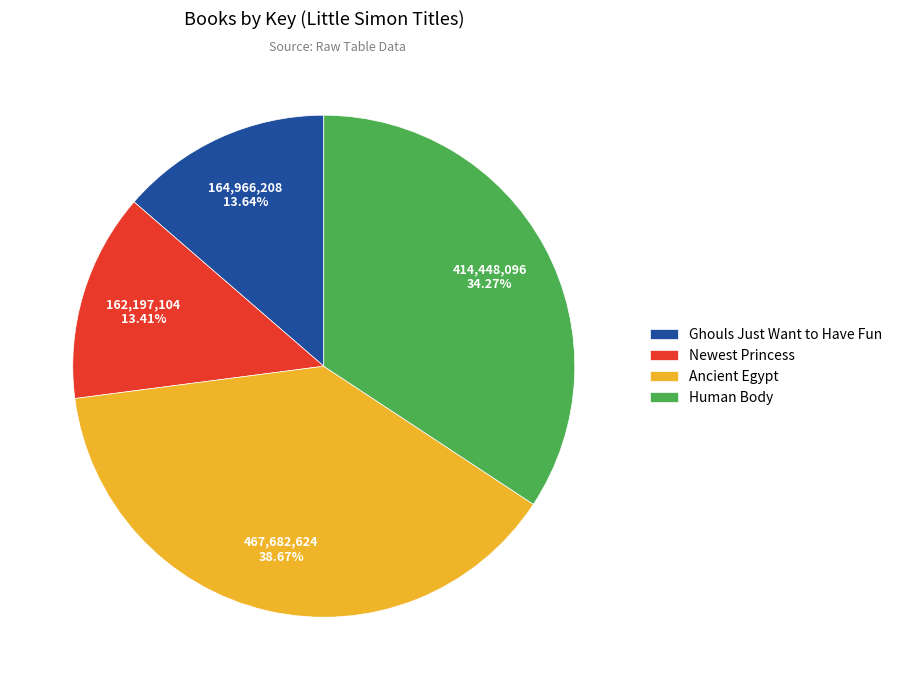

True or false: Ancient Egypt accounts for 39% of the total.

True